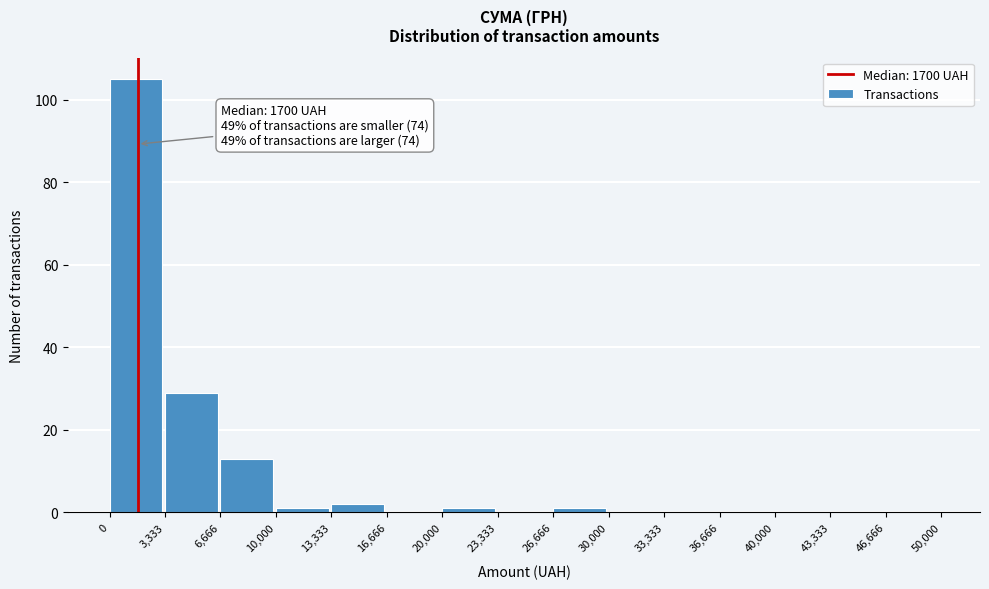

Over which range of the x-axis is the bar tallest?

0 to 3,333